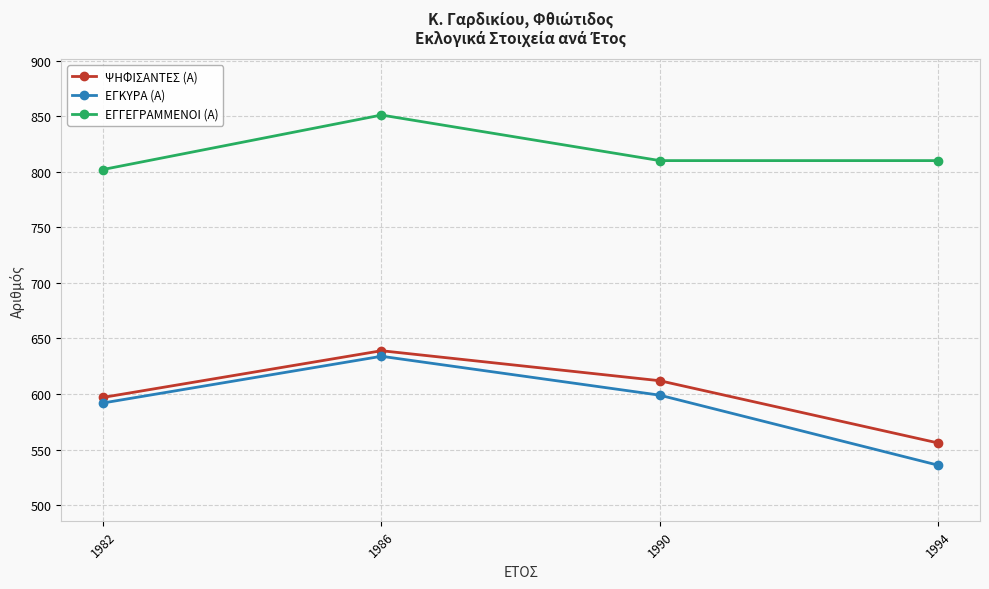

What is the minimum value for ΕΓΓΕΓΡΑΜΜΕΝΟΙ (Α)?

802